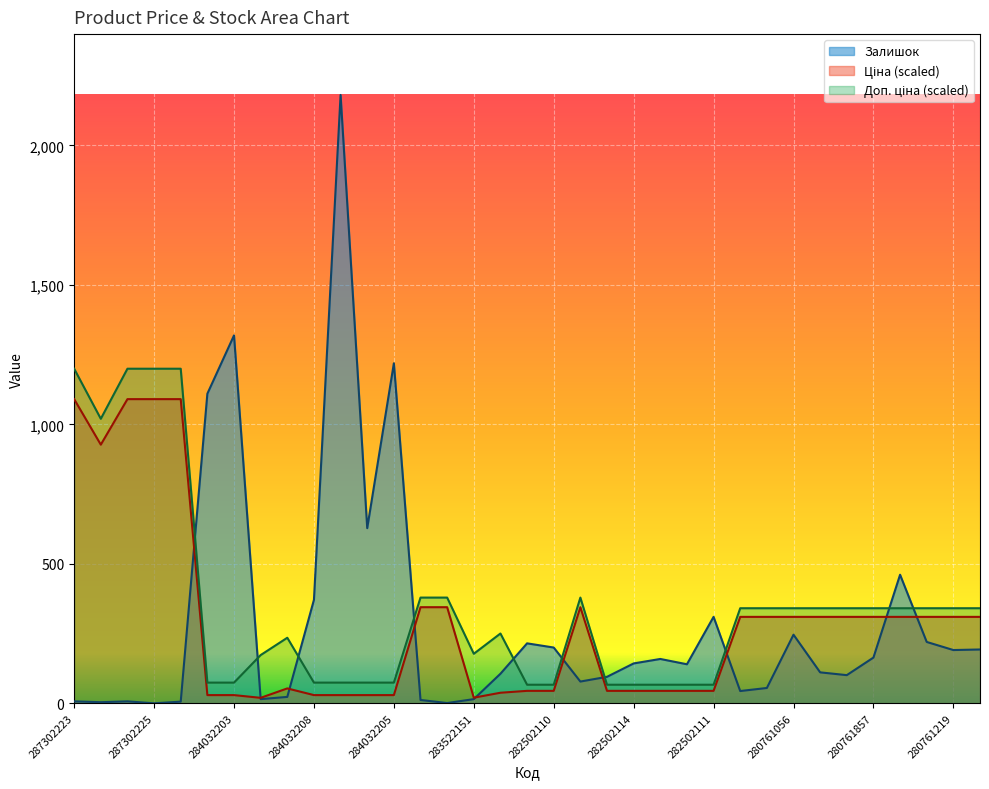

Rank the series at 283522151 from highest to lowest value.

Доп. ціна, Ціна, Залишок